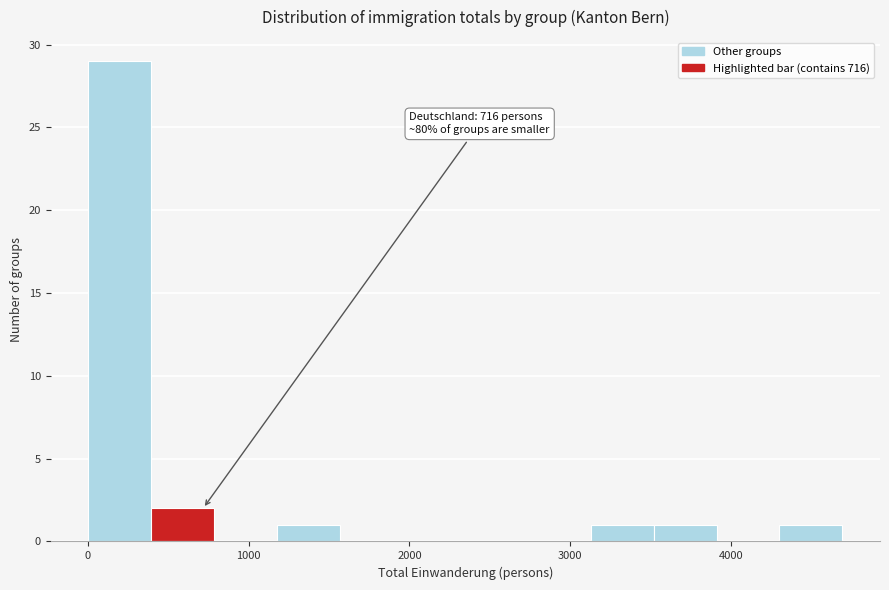

Read against the x-axis, roughly where is the centre of the tallest bar?

200